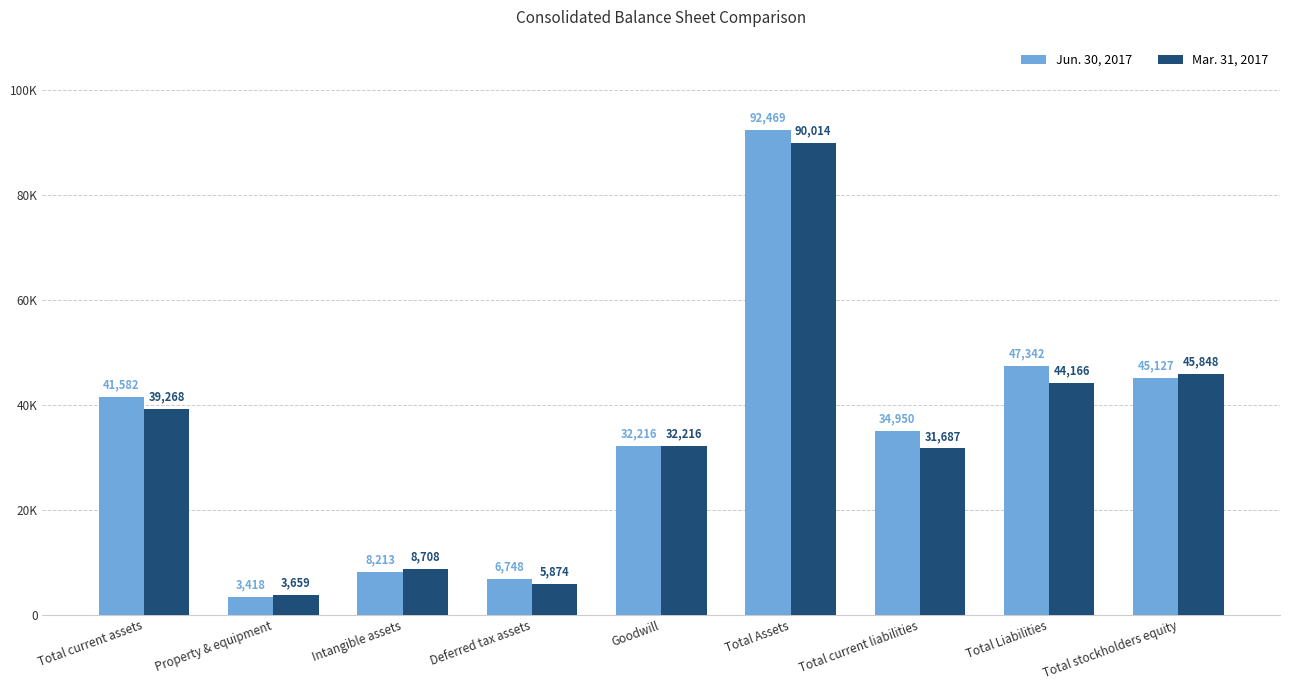

Reading right to left, what are all the values shown in this chart?

Jun. 30, 2017: 45127	47342	34950	92469	32216	6748	8213	3418	41582
Mar. 31, 2017: 45848	44166	31687	90014	32216	5874	8708	3659	39268